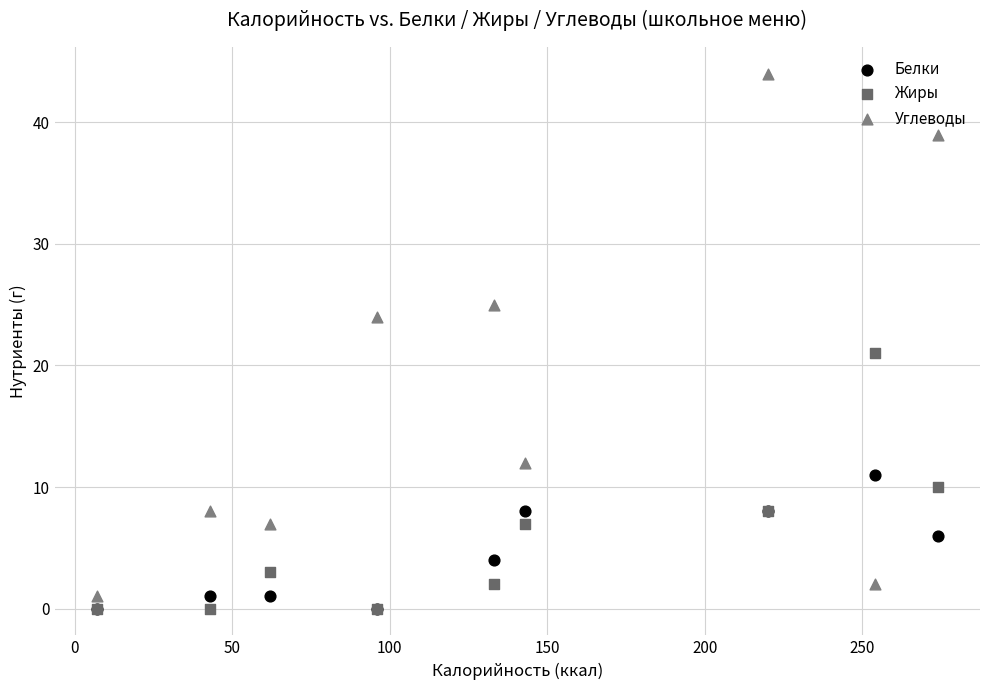

Which series has the largest Y range (max minus min)?

Углеводы